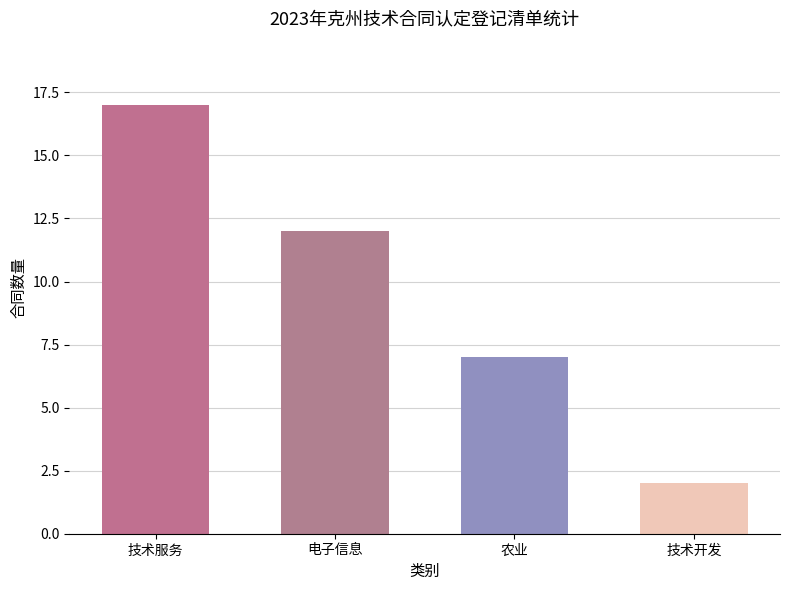

What is the difference between the maximum and second lowest values?

10